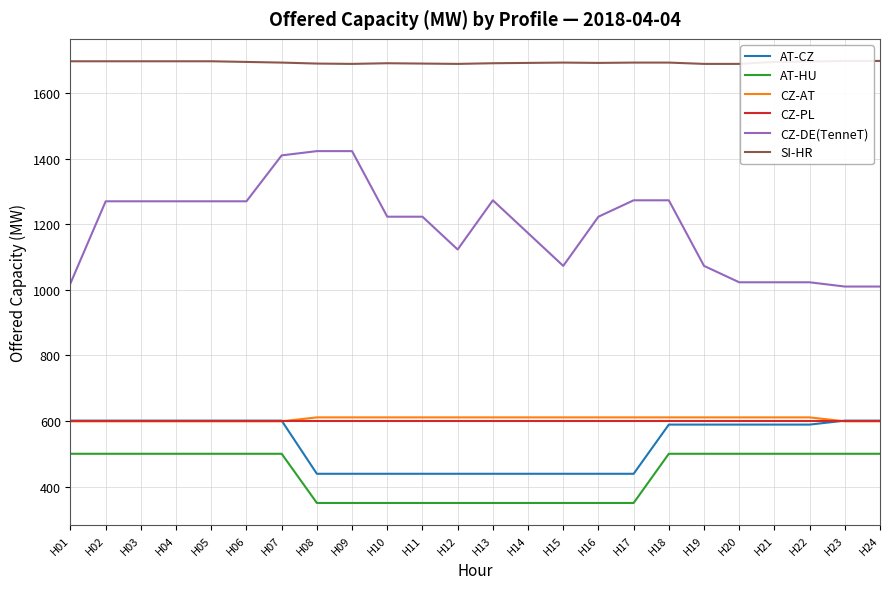

True or false: AT-HU and CZ-DE(TenneT) cross at least once.

False